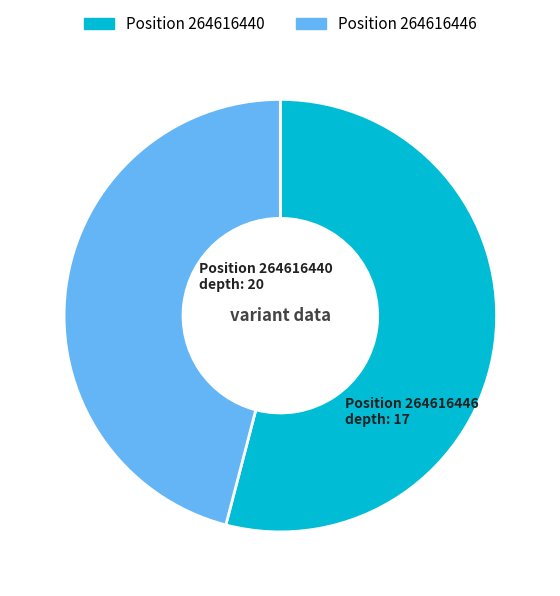

Rank the categories by value from highest to lowest.

Position 264616440, Position 264616446